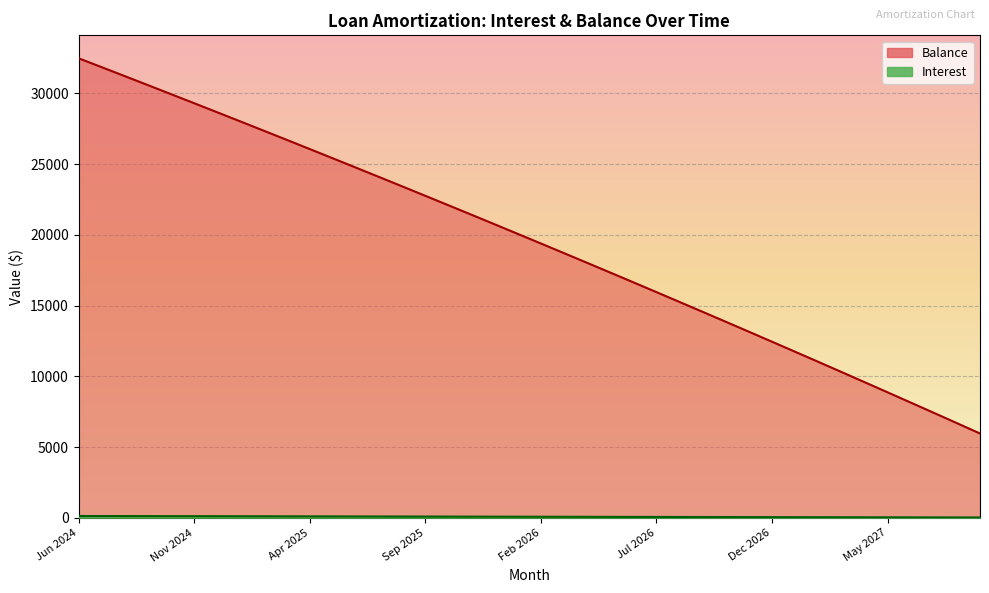

Is the value of Interest at Aug 2024 greater than the value of Balance at Oct 2025?

No